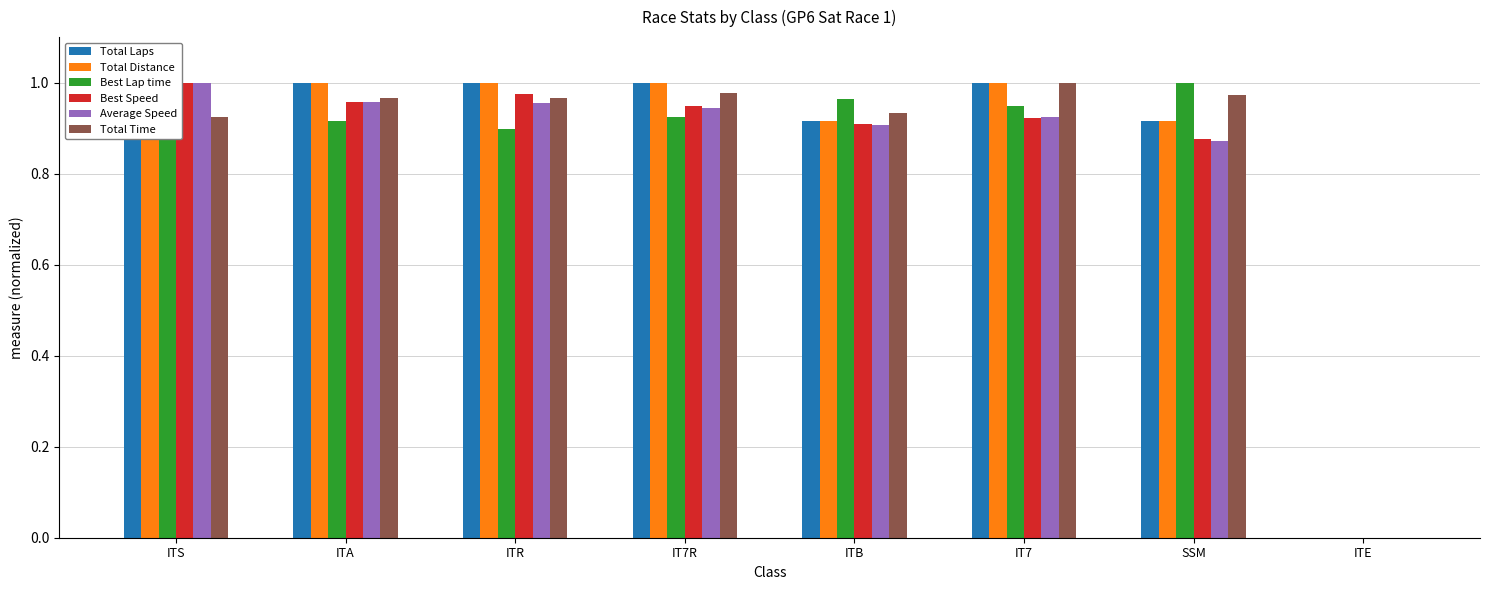

Reading right to left, extract all data points from this chart.

Total Laps: 0.0	0.9	1.0	0.9	1.0	1.0	1.0	1.0
Total Distance: 0.0	0.9	1.0	0.9	1.0	1.0	1.0	1.0
Best Lap time: 0.0	1.0	0.9	1.0	0.9	0.9	0.9	0.9
Best Speed: 0.0	0.9	0.9	0.9	0.9	1.0	1.0	1.0
Average Speed: 0.0	0.9	0.9	0.9	0.9	1.0	1.0	1.0
Total Time: 0.0	1.0	1.0	0.9	1.0	1.0	1.0	0.9